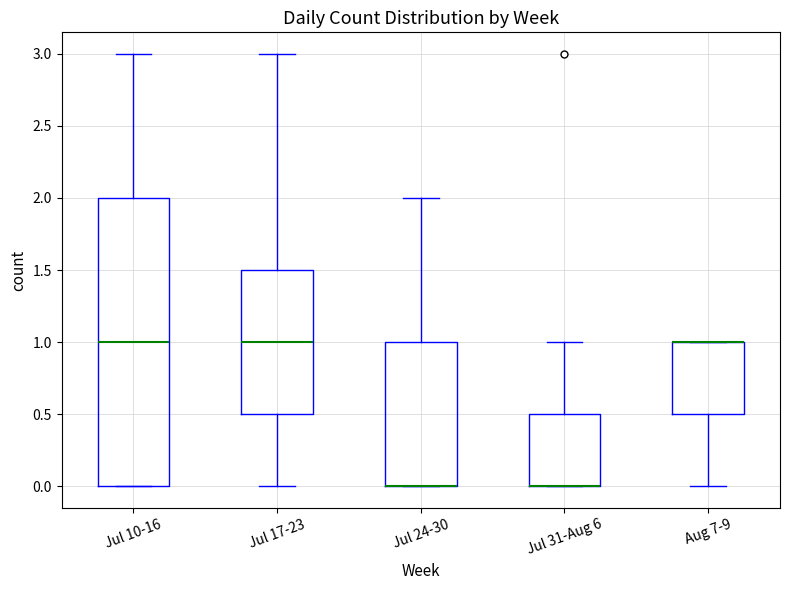

Which box is the tallest, from its lower edge to its upper edge?

Jul 10-16